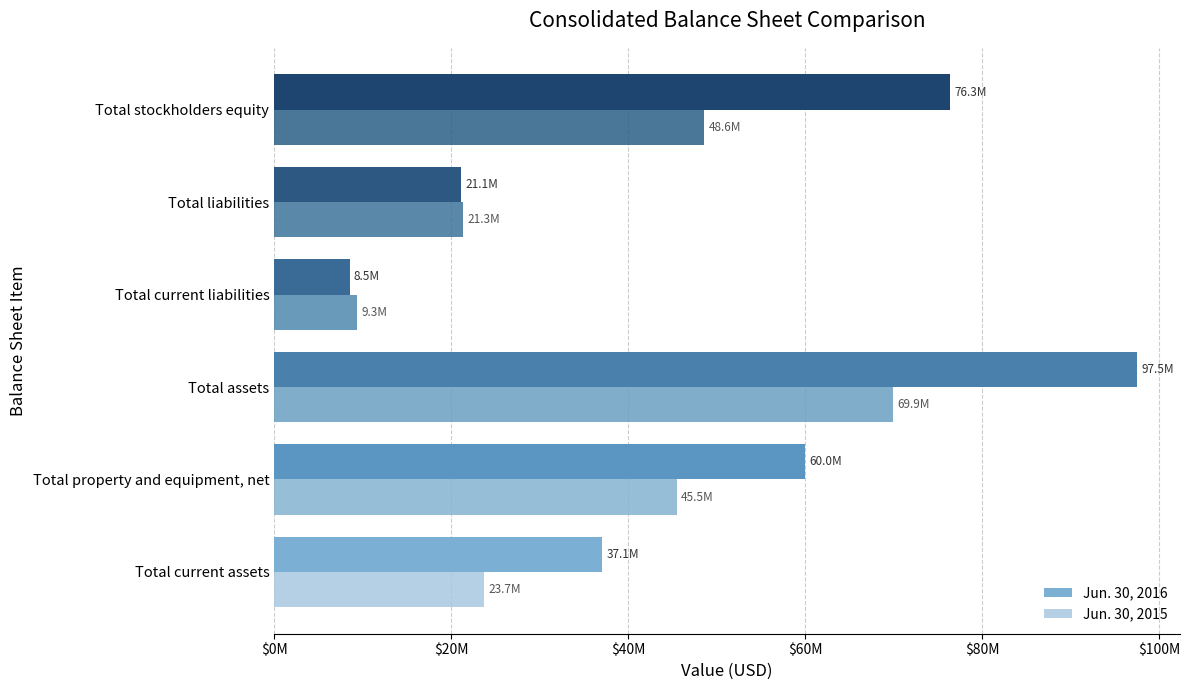

Reading right to left, transcribe all the data shown in this chart.

Jun. 30, 2016: 76321150	21129901	8528908	97451051	59999112	37086450
Jun. 30, 2015: 48576577	21306150	9329257	69882727	45463642	23693048